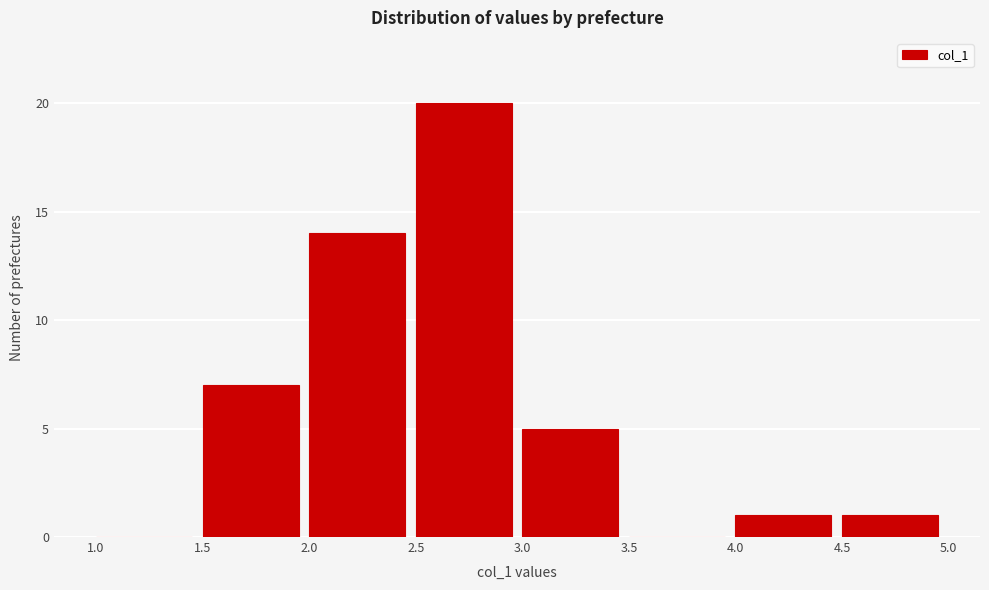

Reading left to right, transcribe this chart: for each bar, give the range it covers on the x-axis and its height. The values are not printed on the chart, so give them approximately, as read against the axis.

1.0 to 1.5: 0
1.5 to 2.0: 7
2.0 to 2.5: 14
2.5 to 3.0: 20
3.0 to 3.5: 5
3.5 to 4.0: 0
4.0 to 4.5: 1
4.5 to 5.0: 1